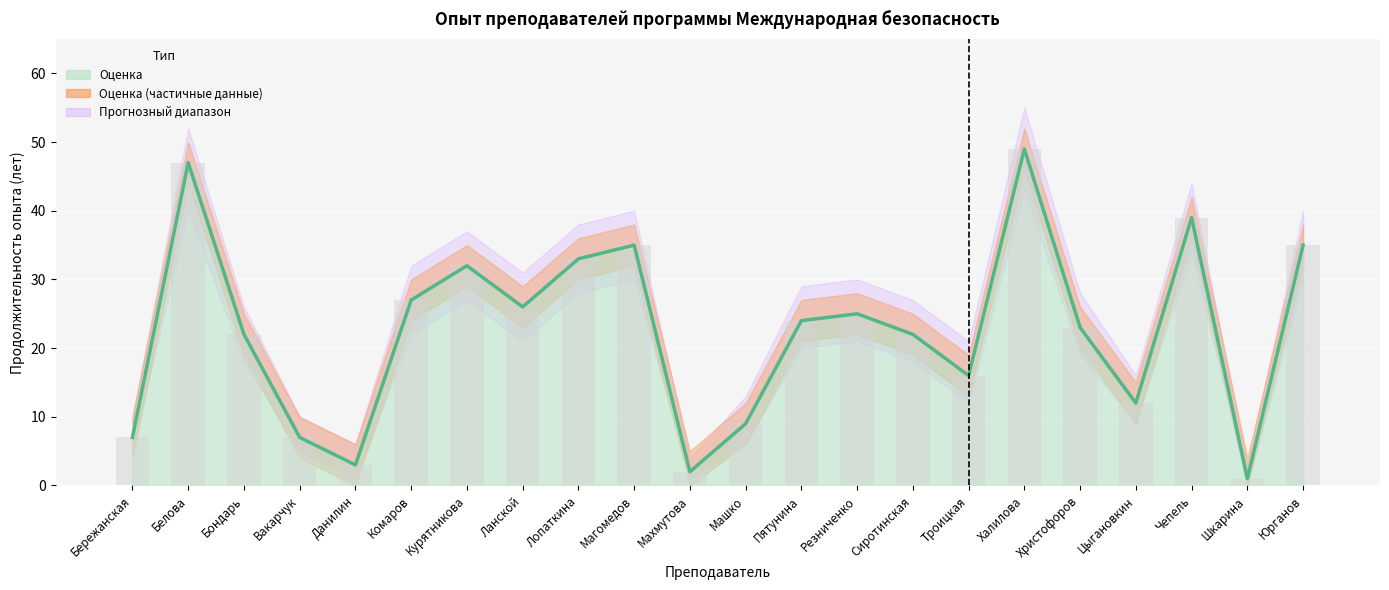

What is the average value of the Опыт (лет) series?

23